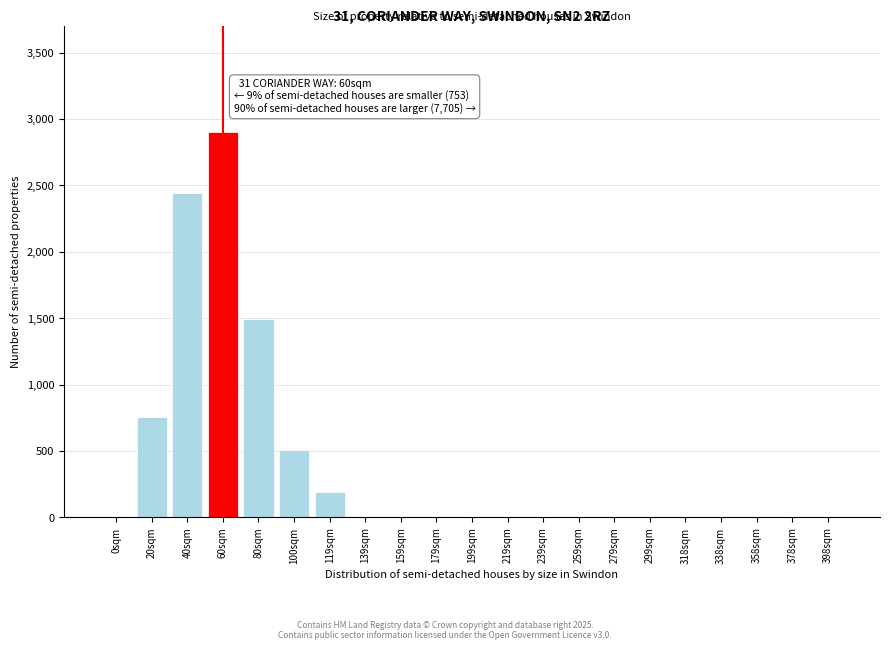

Reading right to left, what are all the values shown in this chart?

398sqm=0	378sqm=0	358sqm=0	338sqm=0	318sqm=0	299sqm=0	279sqm=0	259sqm=0	239sqm=0	219sqm=0	199sqm=0	179sqm=0	159sqm=0	139sqm=0	119sqm=190	100sqm=510	80sqm=1490	60sqm=2900	40sqm=2440	20sqm=753	0sqm=0